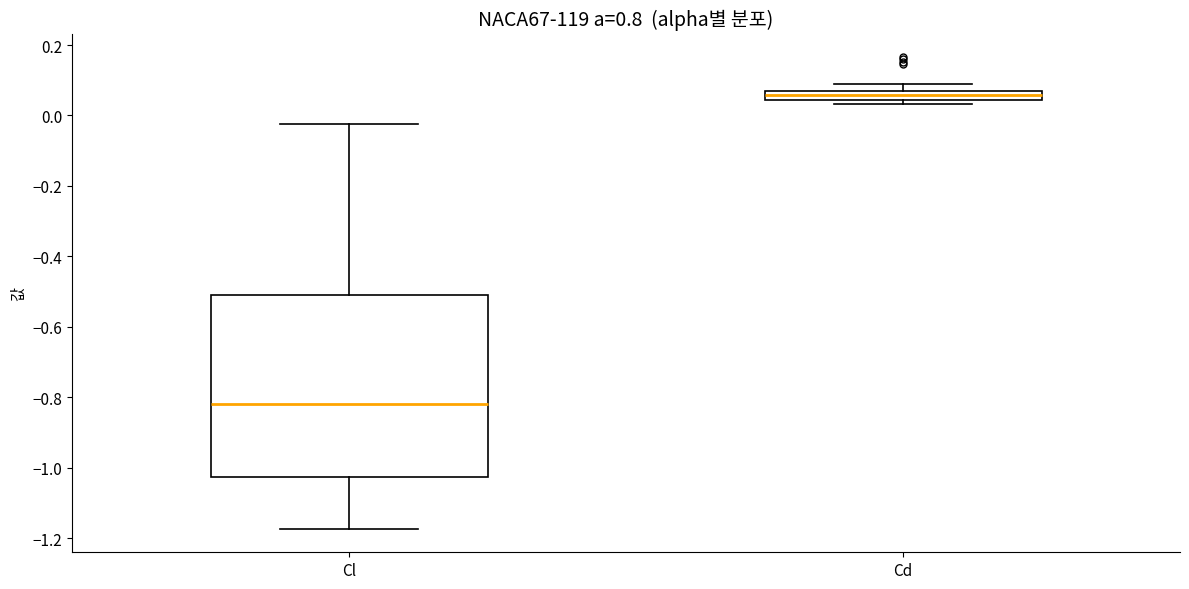

Where is the lower edge of the box for Cd on the y-axis? The values are not printed on the chart, so give them approximately, as read against the axis.

0.04